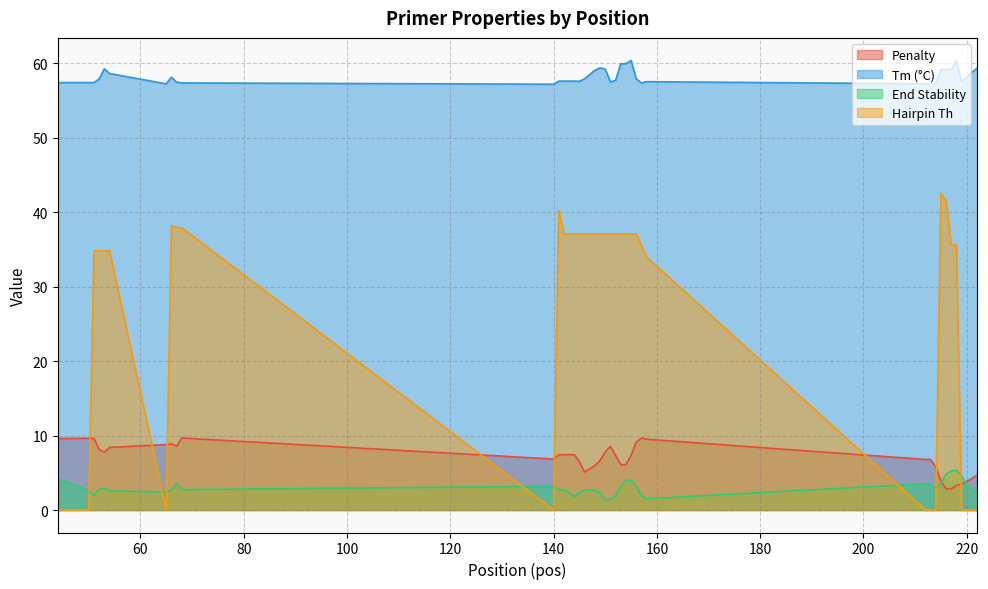

At which category is the sum across all series the highest?

215